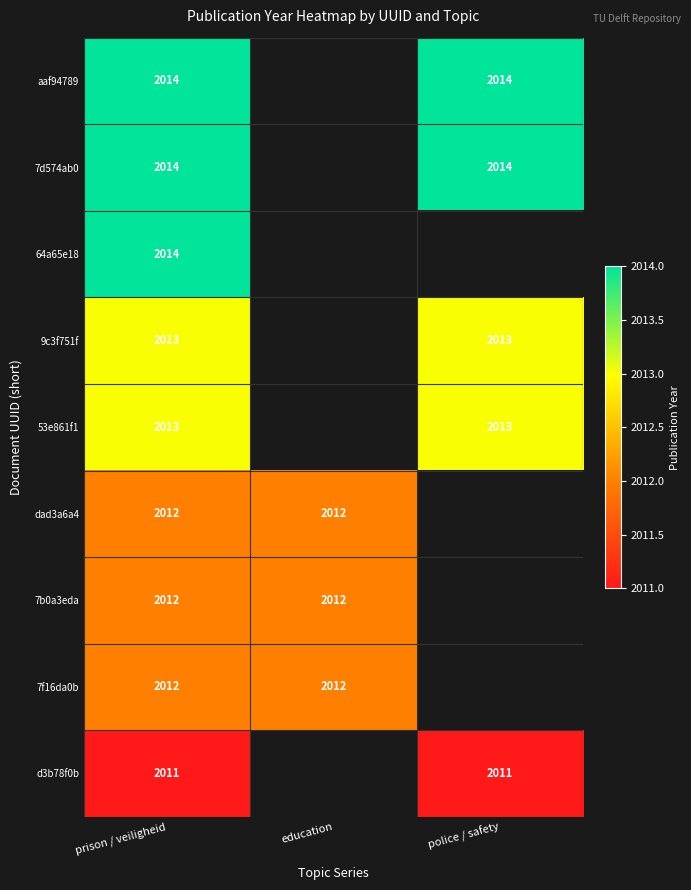

Is the value of 7d574ab0 at police / safety greater than the value of d3b78f0b at police / safety?

Yes